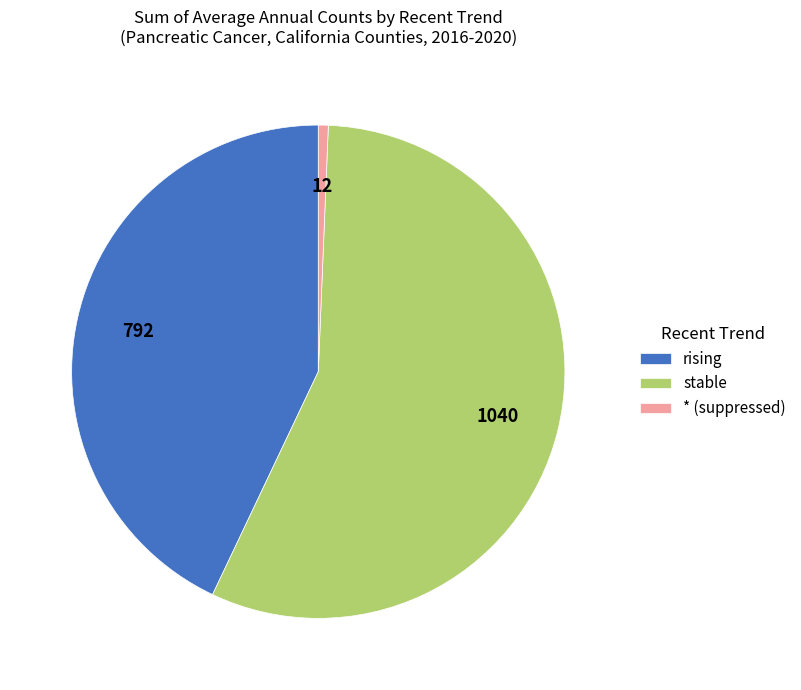

Is it true that stable is 56% of the pie?

True